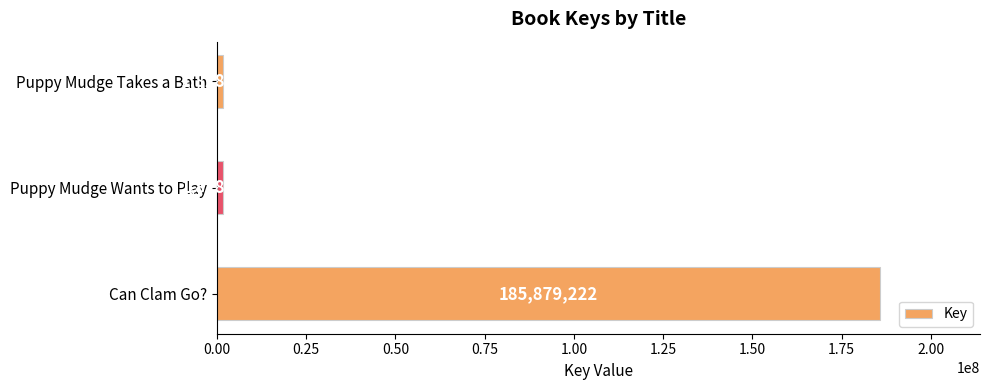

Does the chart contain any negative values?

No